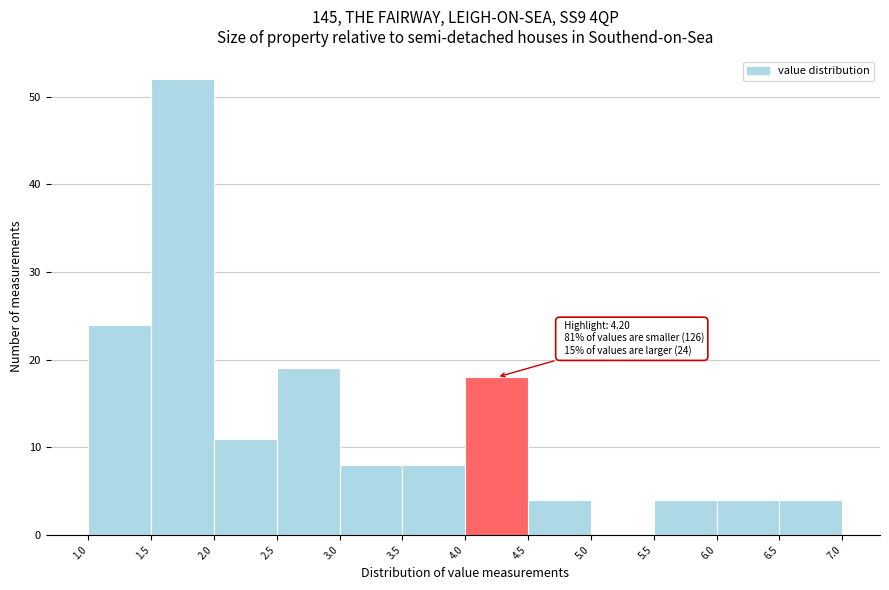

Over which range of the x-axis is the bar tallest?

1.5 to 2.0